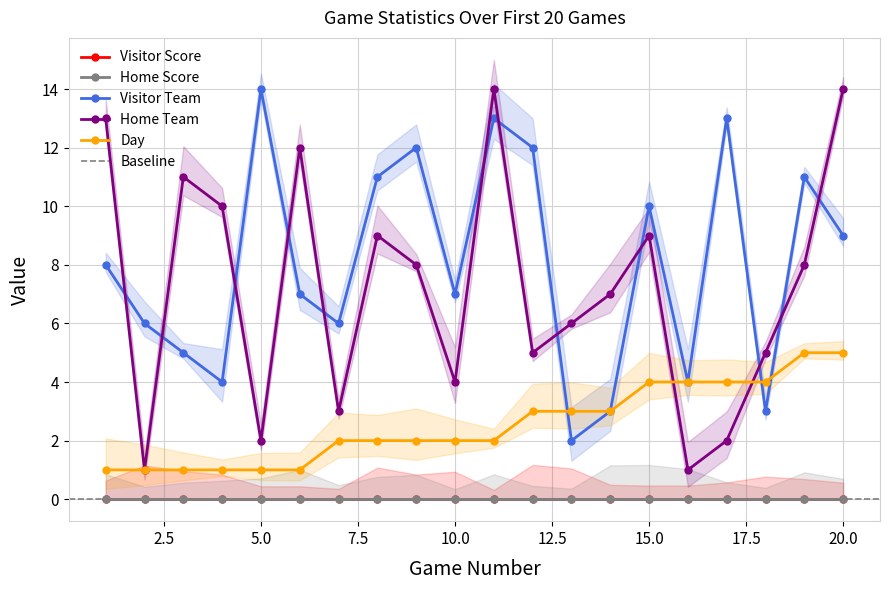

At which category does Visitor Team reach its first local peak?

5.0